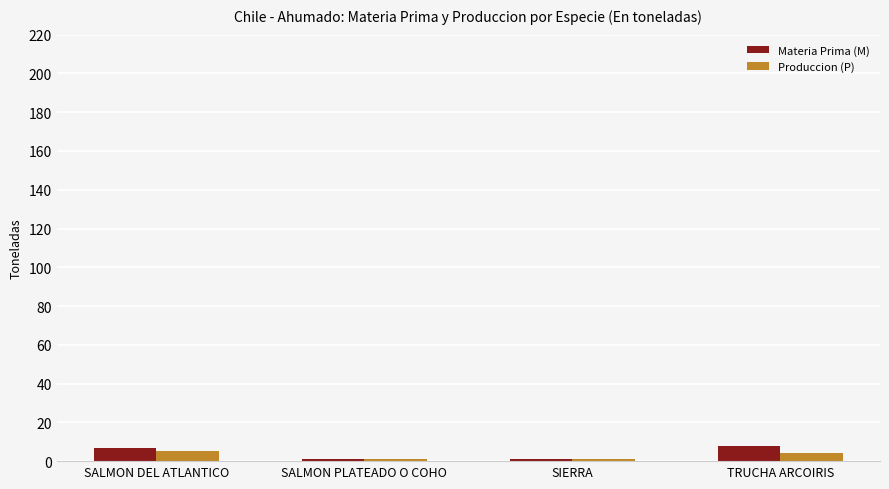

What is the average value of the Produccion (P) series?

3